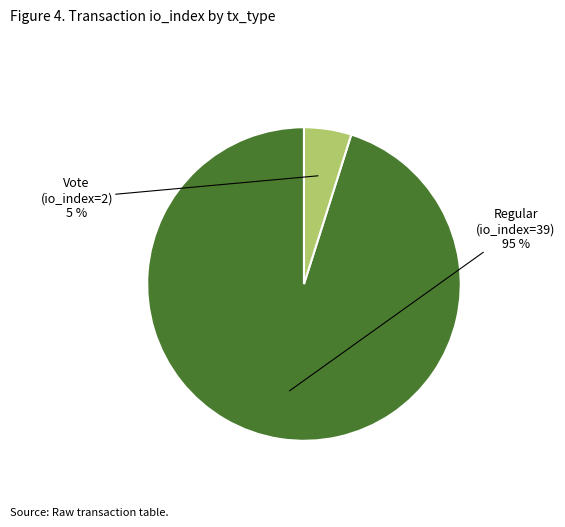

Count the number of slices in the pie.

2